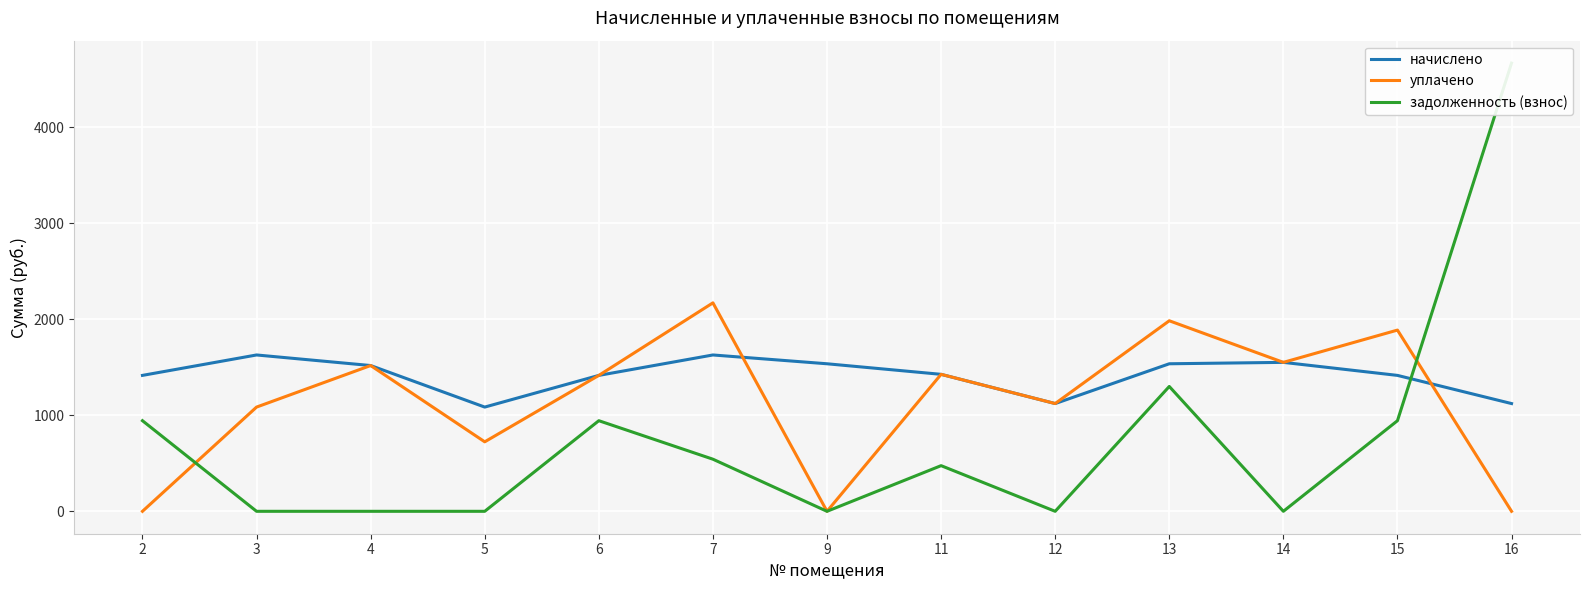

Which series has the widest spread of values?

задолженность (взнос)